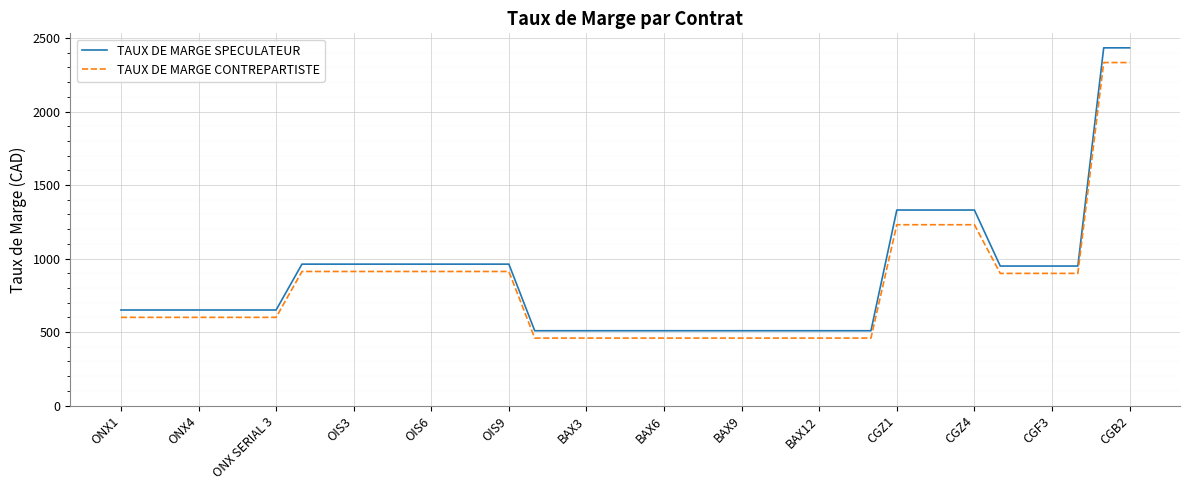

True or false: TAUX DE MARGE CONTREPARTISTE and TAUX DE MARGE SPECULATEUR cross at least once.

False